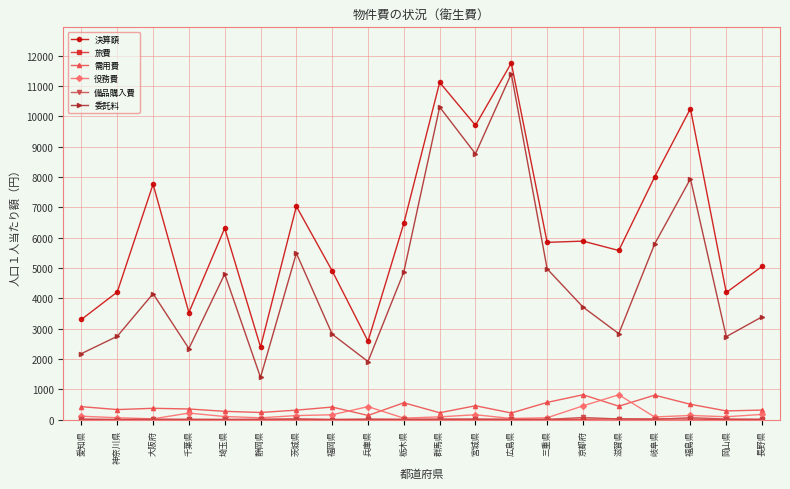

At how many categories does at least one series exceed 10954?

2